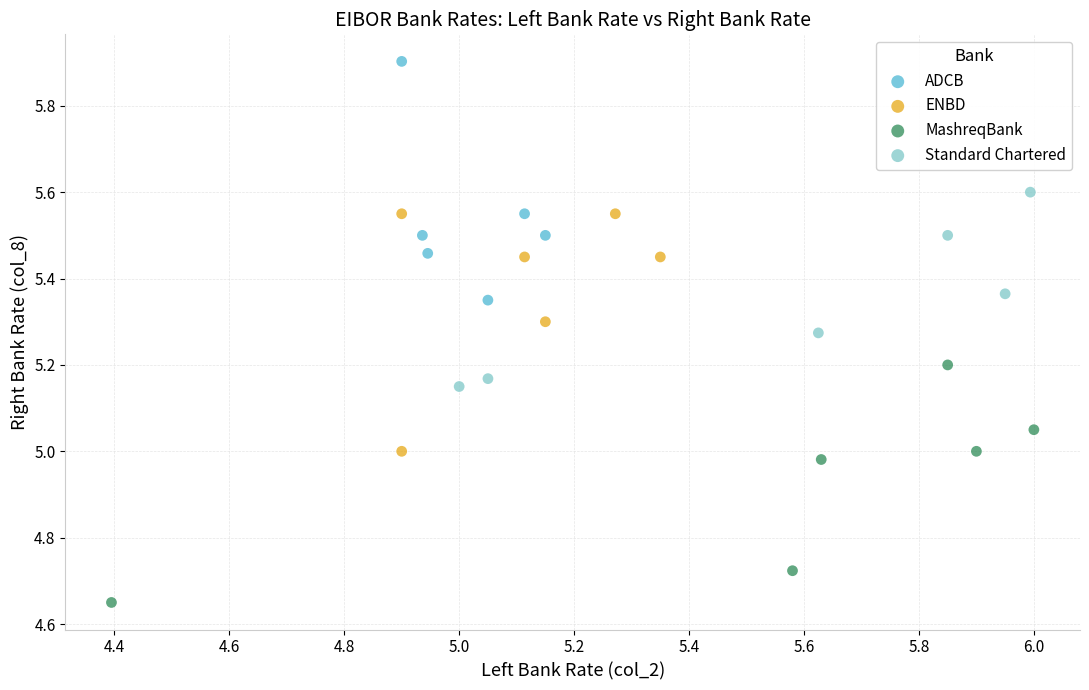

Which series reaches the minimum Y coordinate?

MashreqBank